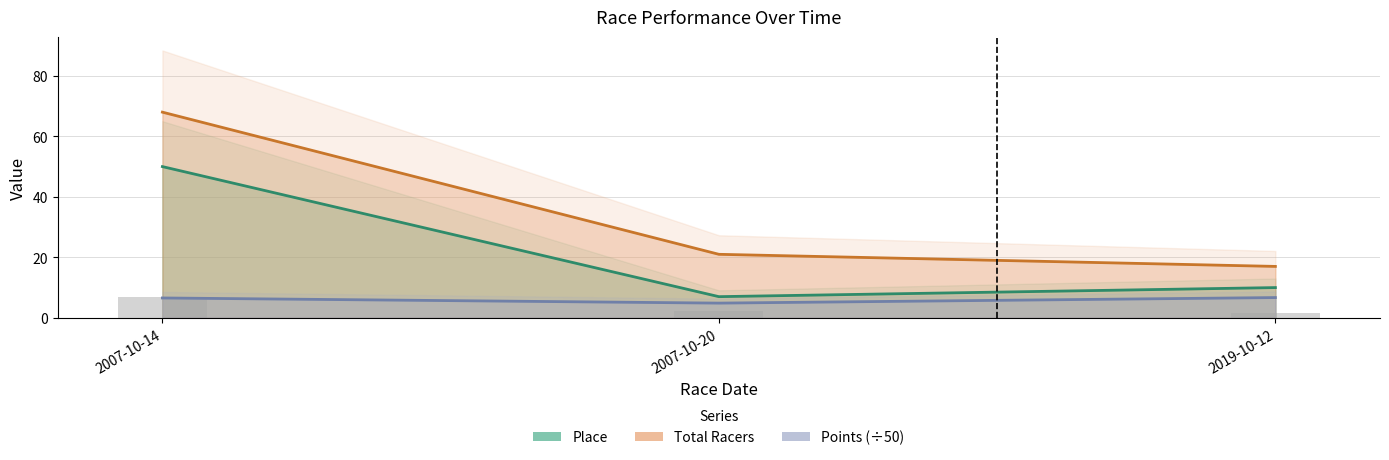

What position from the left is 2019-10-12?

3